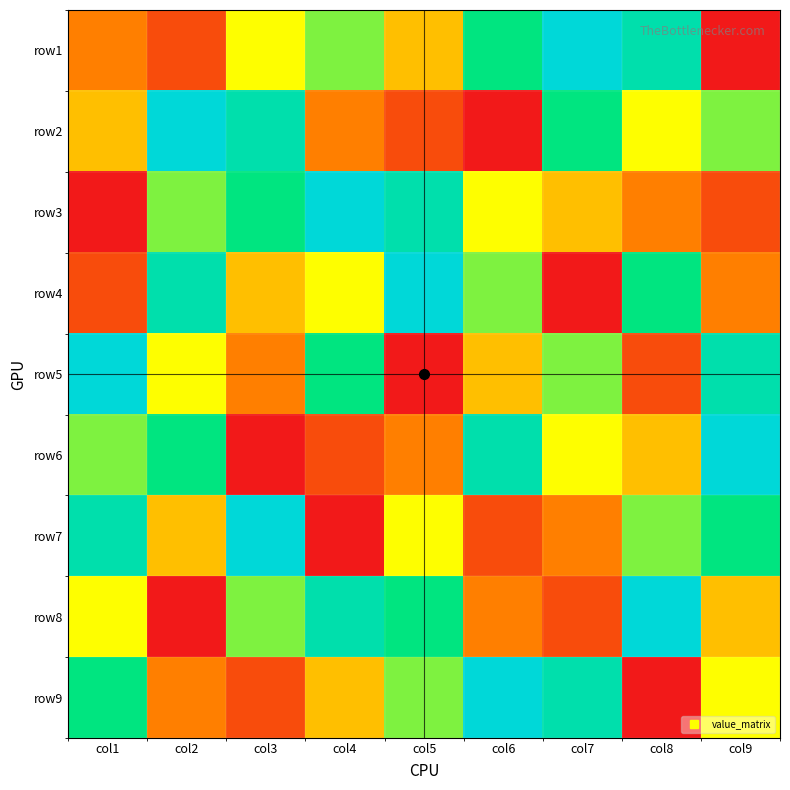

Which label corresponds to the largest value in the chart?

col7